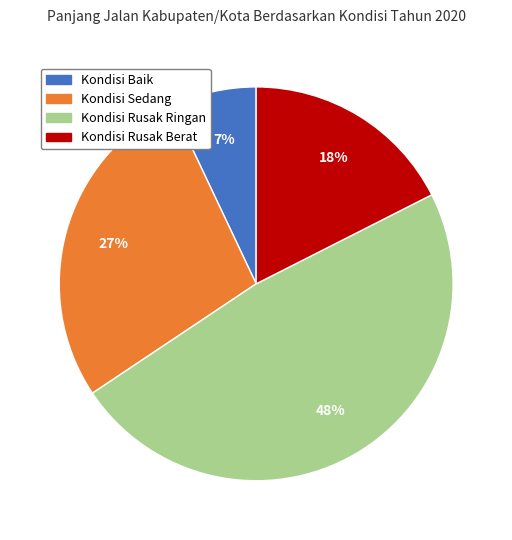

What percentage is the Kondisi Sedang slice, to the nearest percent?

27%